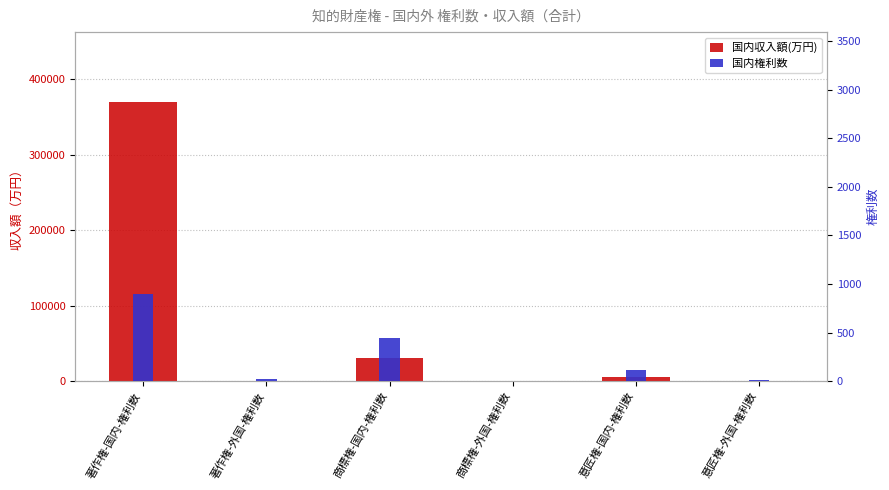

How many positive values does the 国内権利数 series have?

5